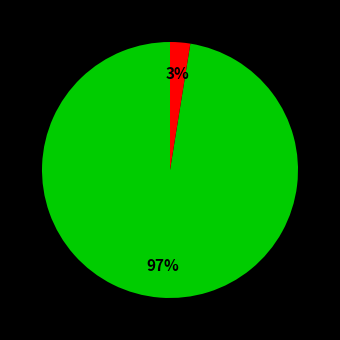

Does any single category account for the majority?

Yes